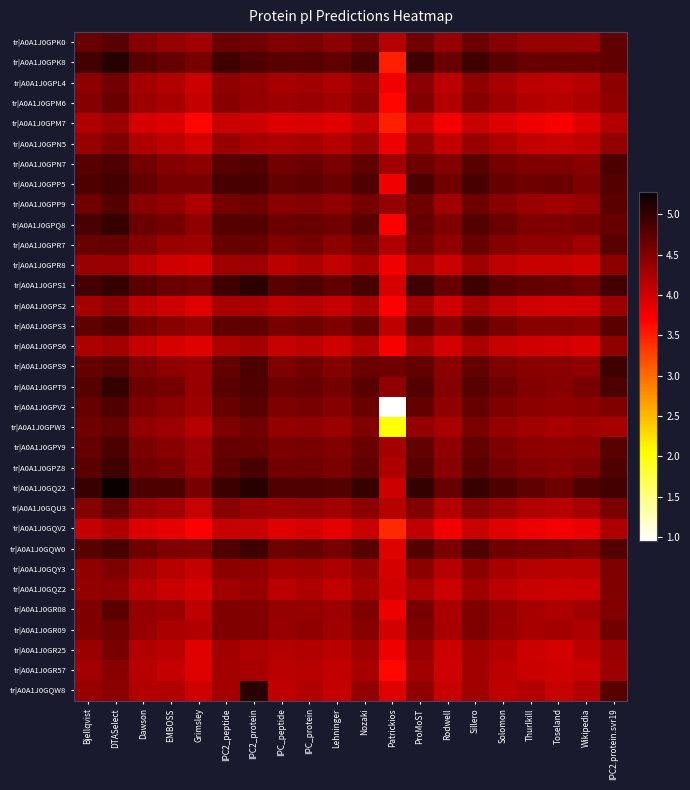

How many categories are shown in the chart?

20